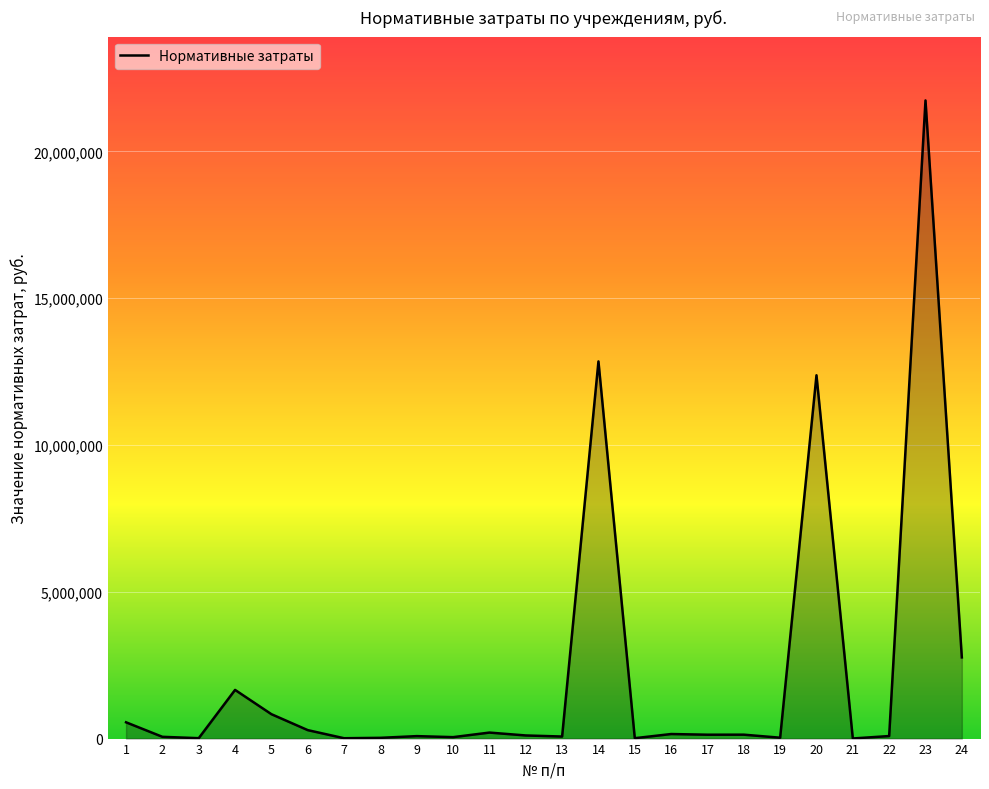

How many lines are shown in the chart?

1